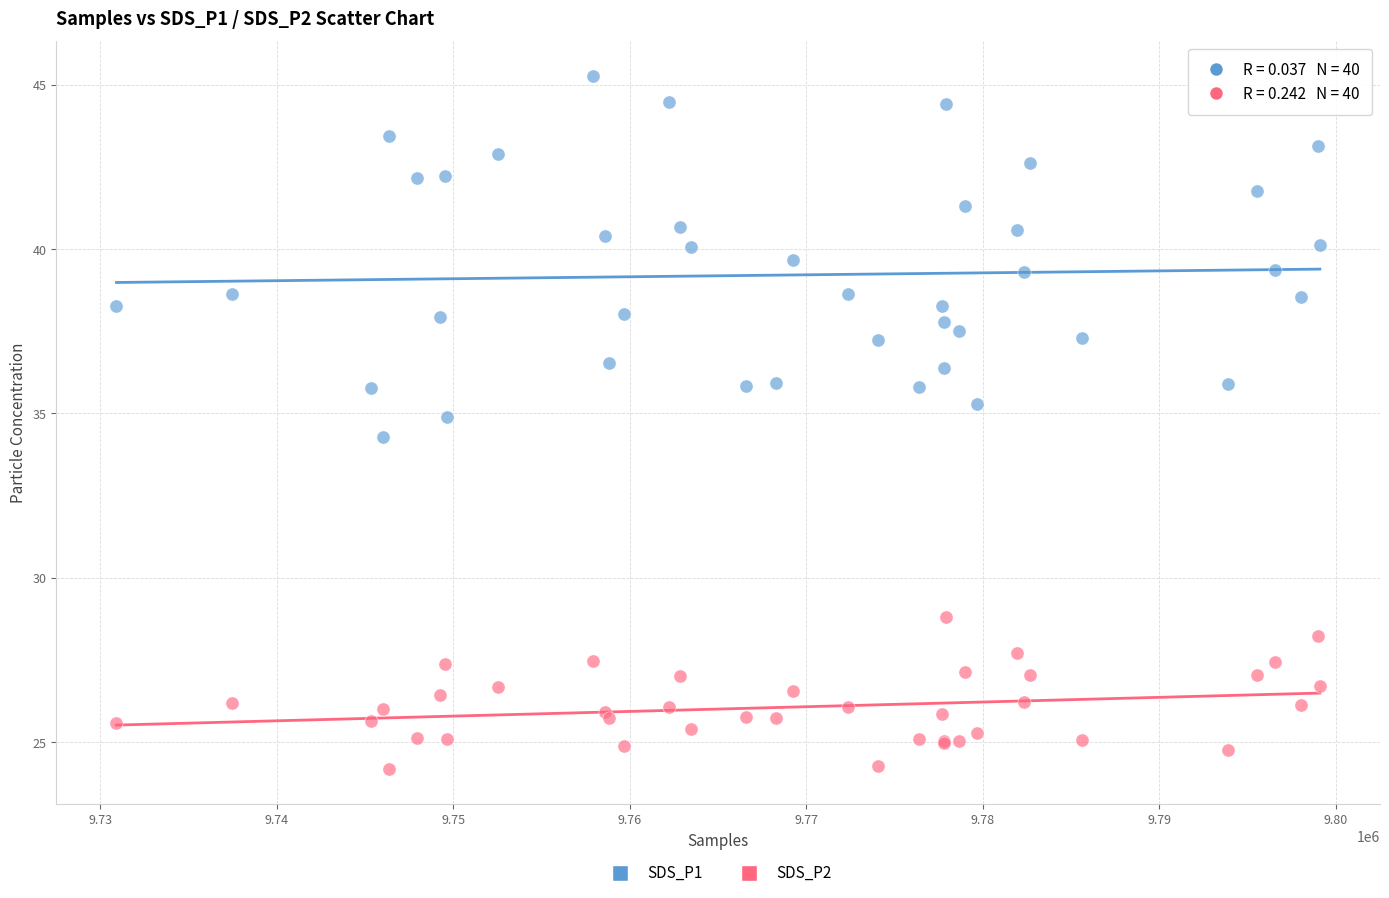

Which series reaches the minimum Y coordinate?

SDS_P2